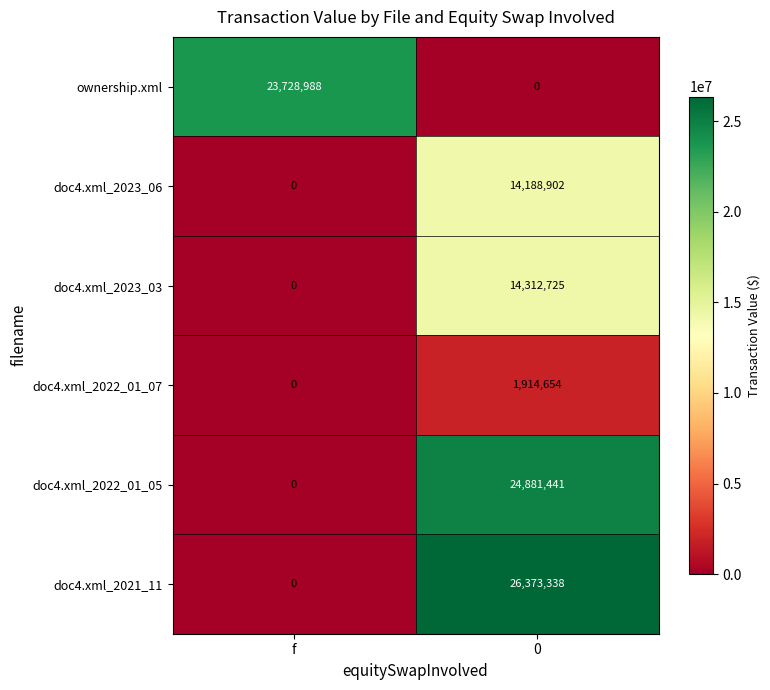

How many data points does each series have?

2